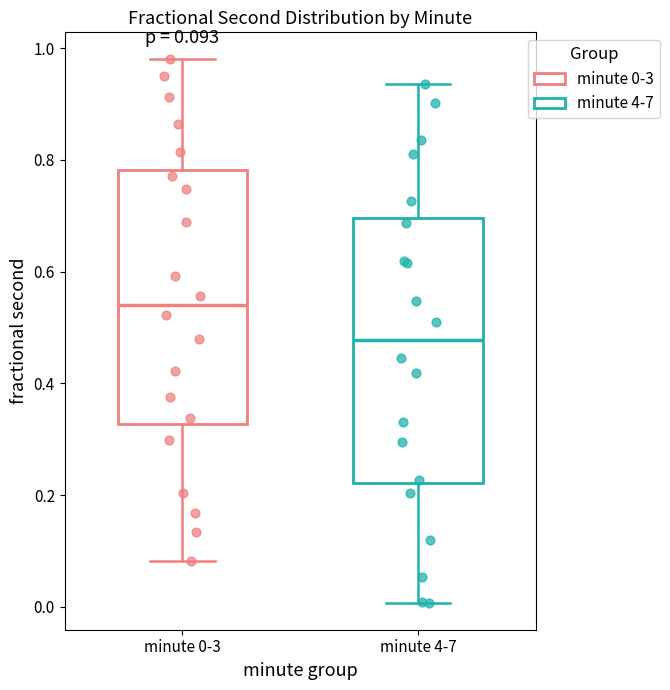

Which box's median line is the highest?

minute 0-3